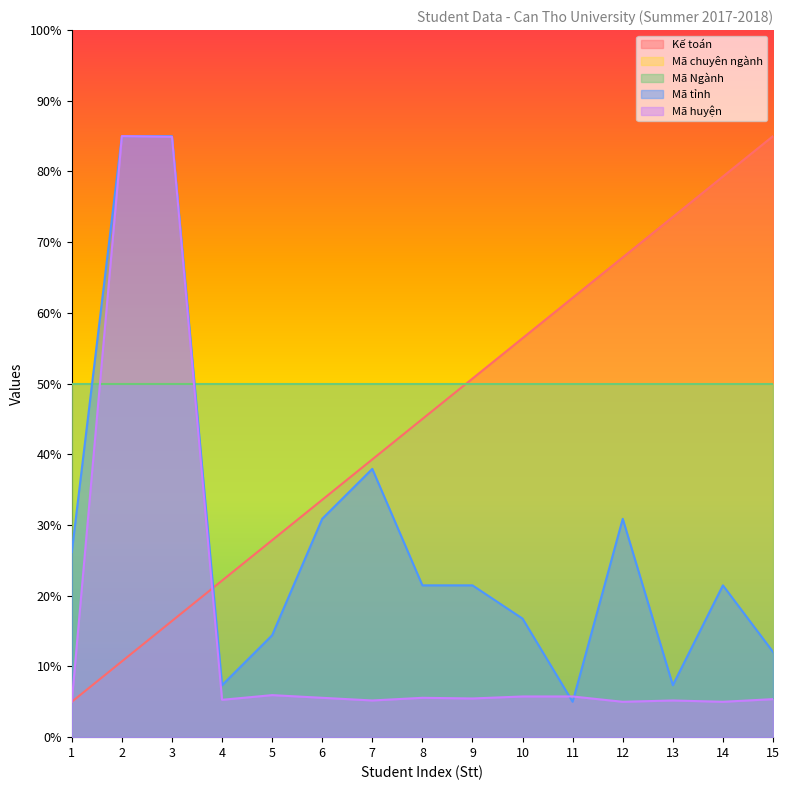

What is the maximum value for Mã tỉnh?

85.0